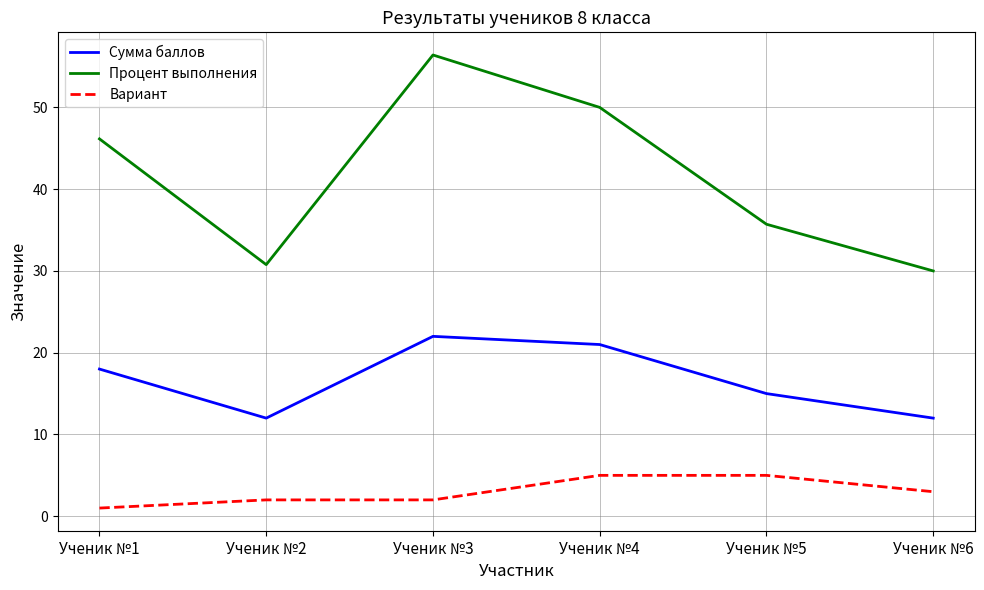

True or false: Сумма баллов and Процент выполнения cross at least once.

False